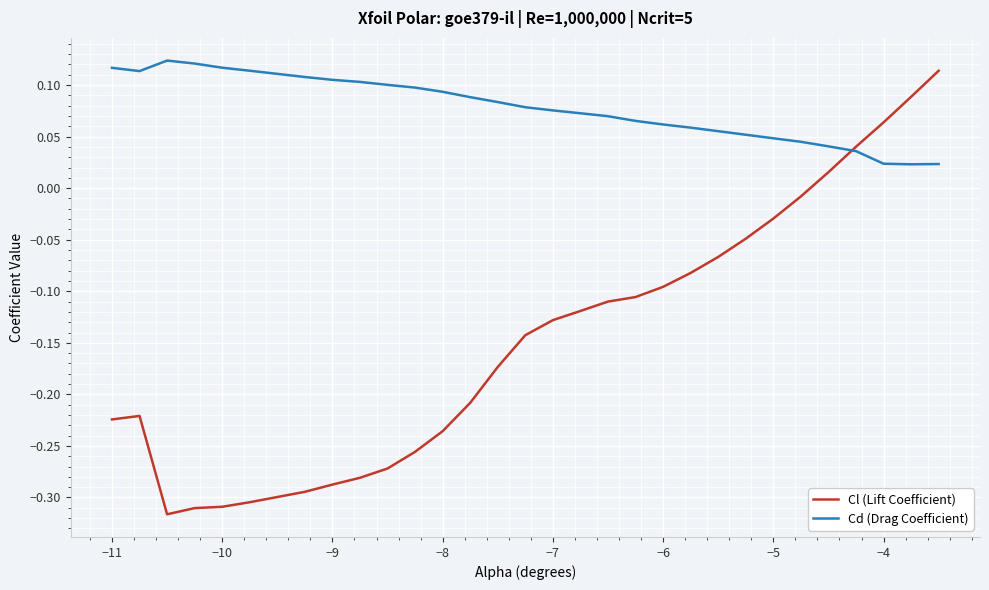

List the series in order of their overall mean, highest first.

Cd (Drag Coefficient), Cl (Lift Coefficient)